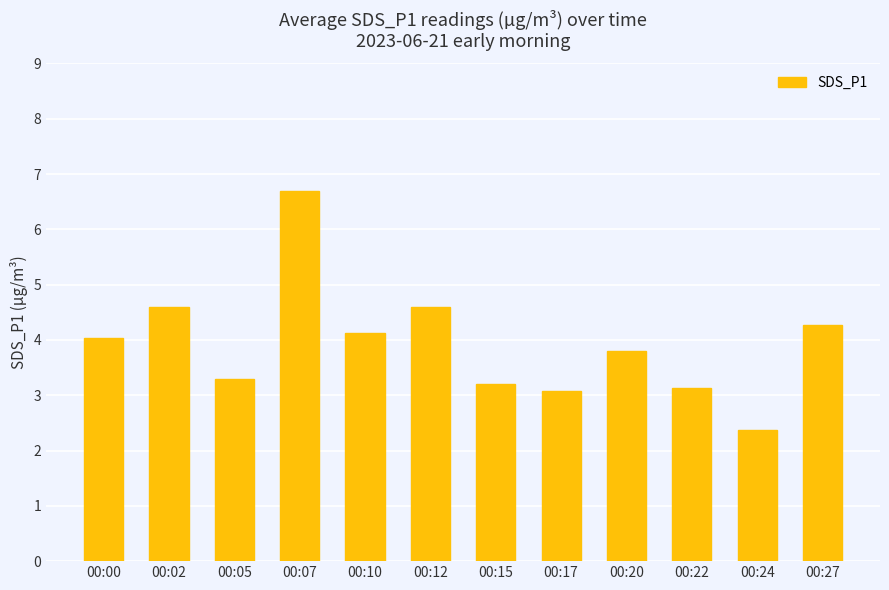

Does the chart contain stacked bars?

No